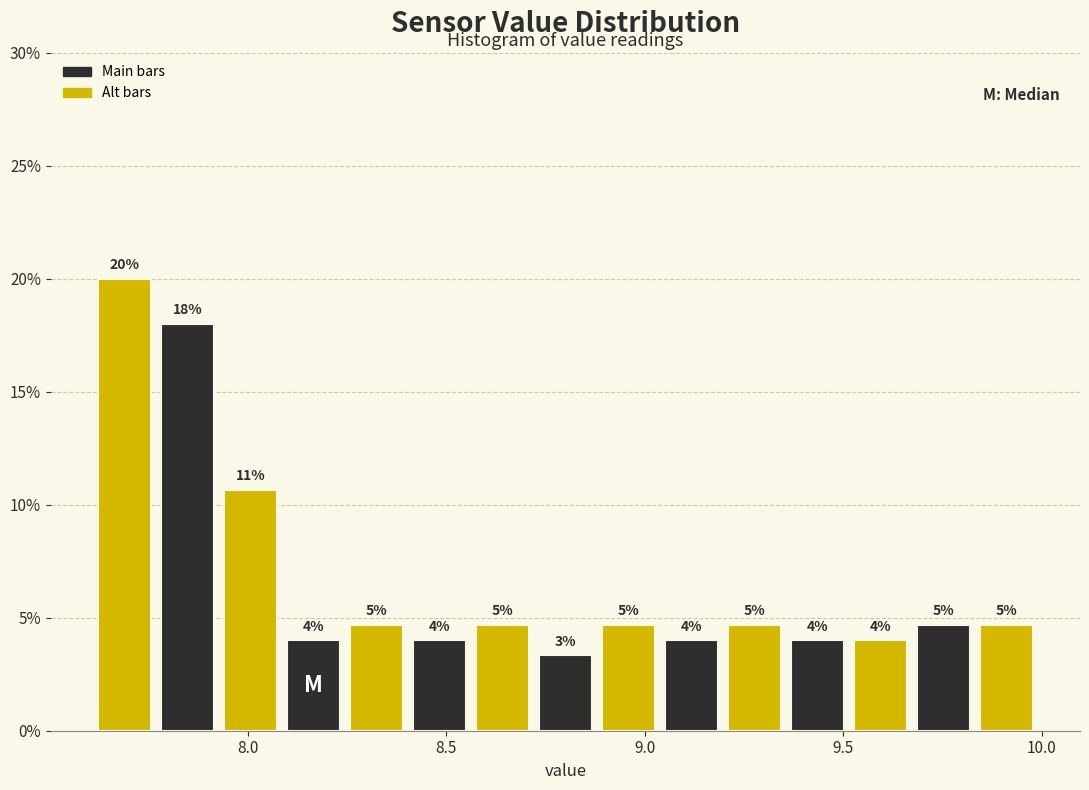

Around what value on the x-axis is the tallest bar? Give the approximate position of its centre, as read against the axis.

7.70